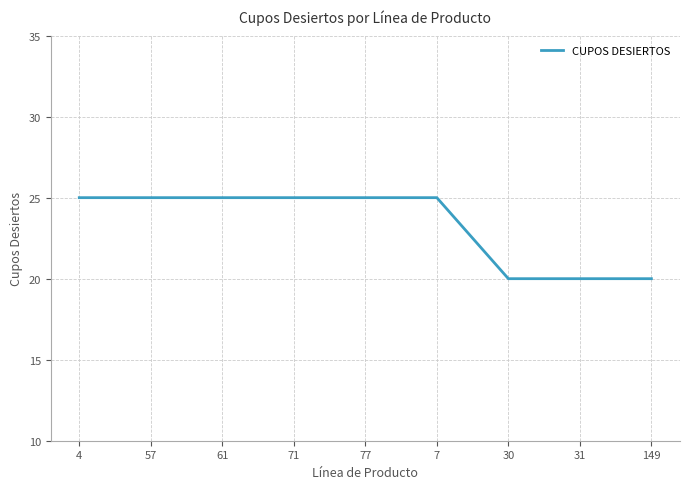

What is the average value?

23